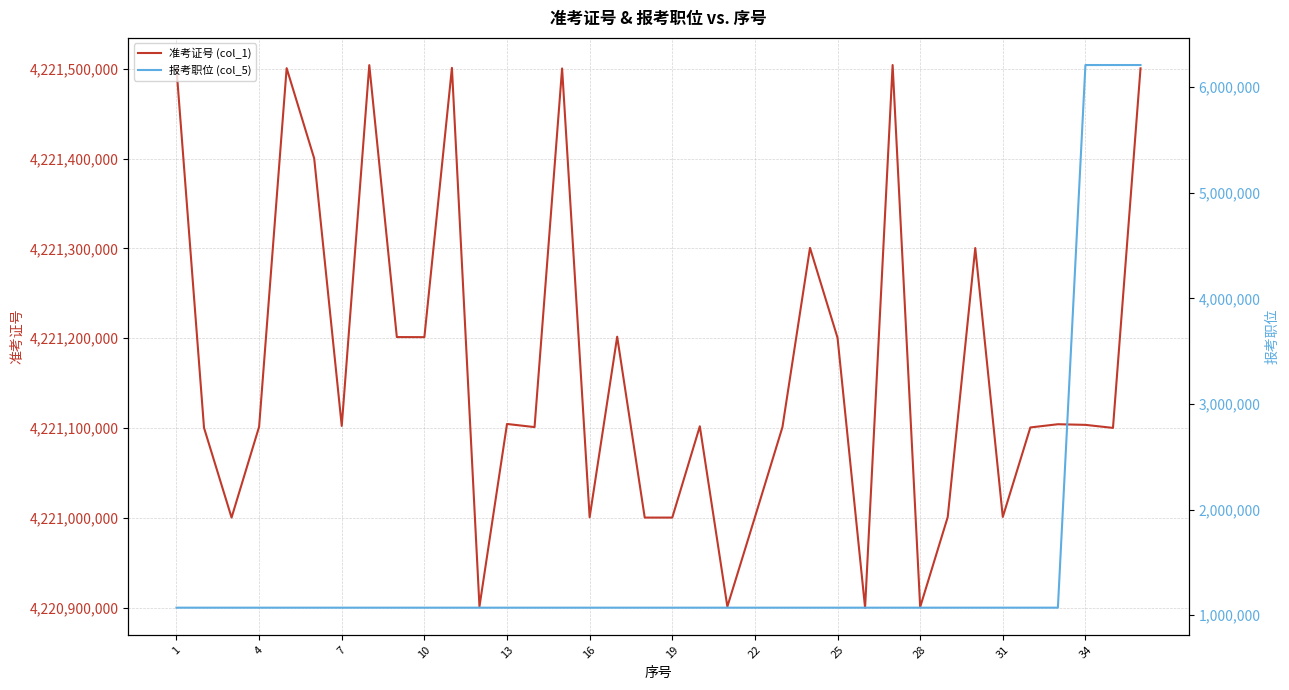

Rank the series by their average value, from lowest to highest.

报考职位 (col_5), 准考证号 (col_1)